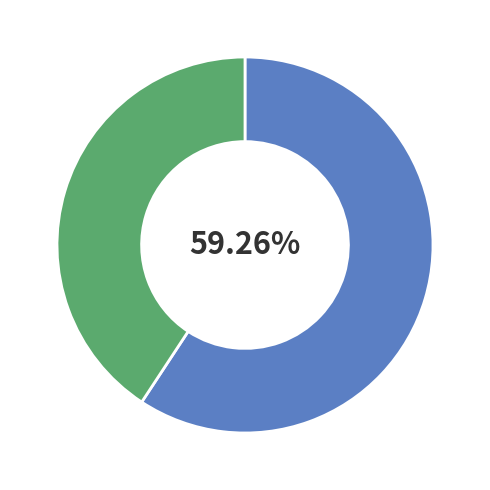

Is there a majority slice in this chart?

Yes